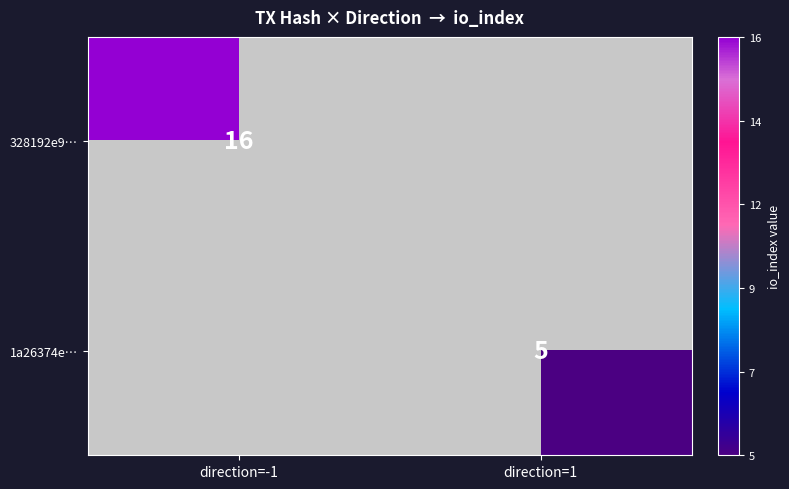

Which label corresponds to the largest value in the chart?

direction=-1